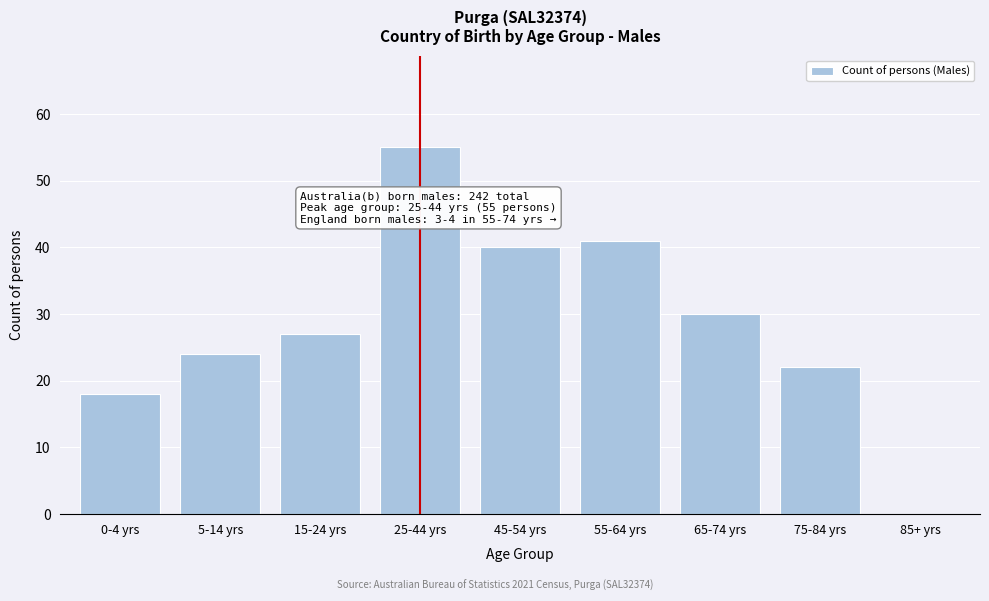

Reading left to right, extract all data points from this chart.

0-4 yrs=18	5-14 yrs=24	15-24 yrs=27	25-44 yrs=55	45-54 yrs=40	55-64 yrs=41	65-74 yrs=30	75-84 yrs=22	85+ yrs=0